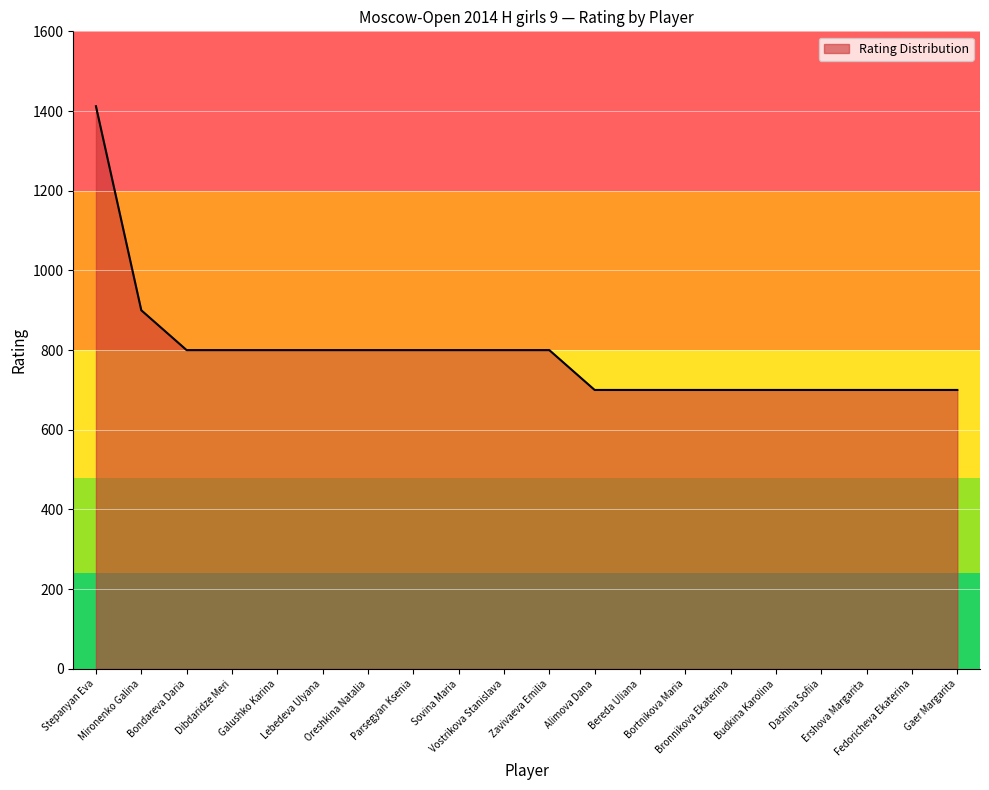

True or false: the data shows 800 at Parsegyan Ksenia.

True